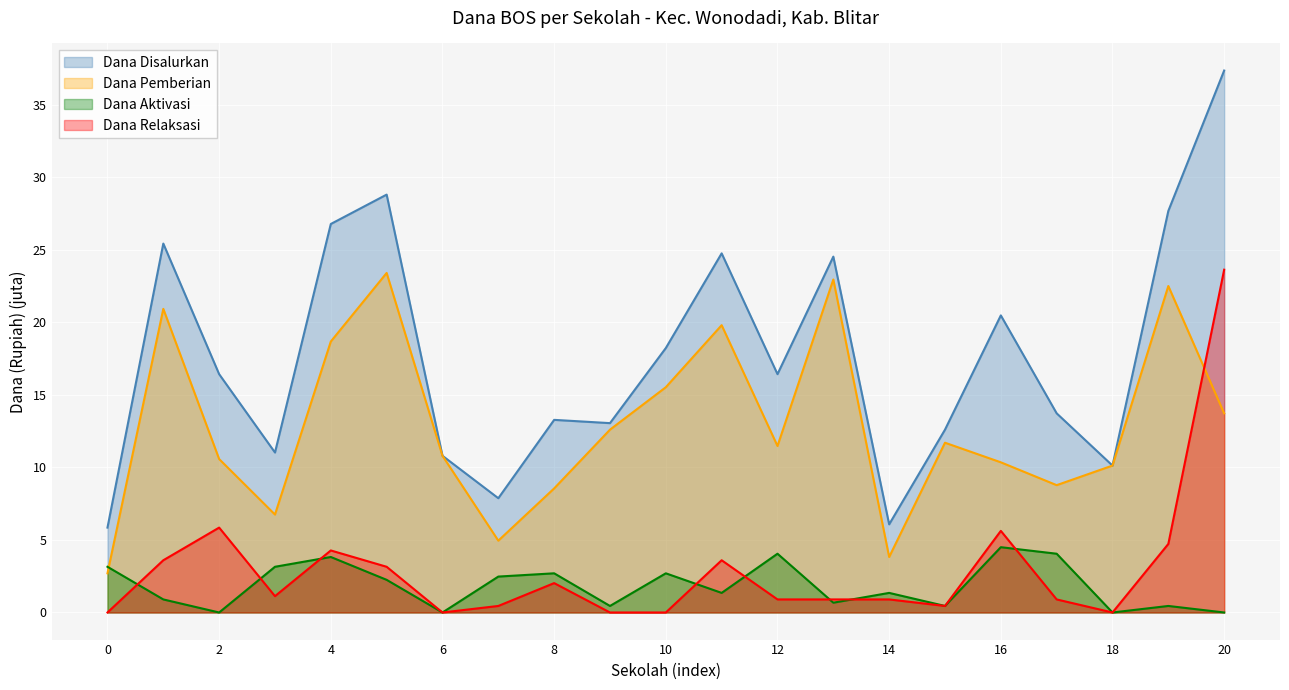

At which category does Dana Aktivasi reach its first local peak?

4